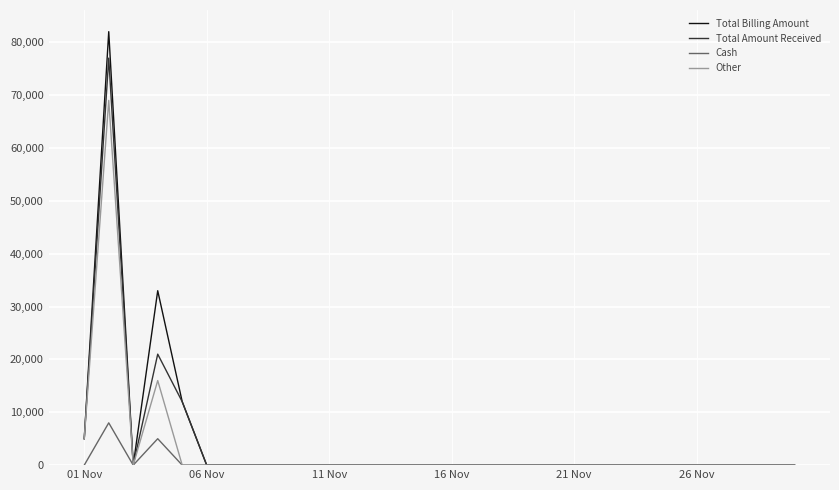

Which series has the largest range (max minus min)?

Total Billing Amount